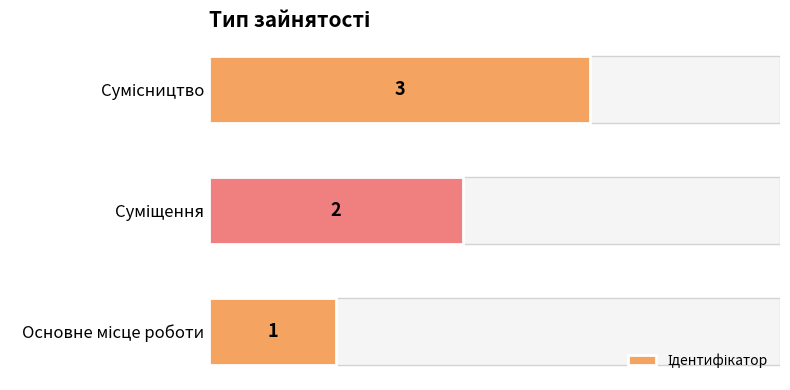

What is the maximum value shown in the chart?

3